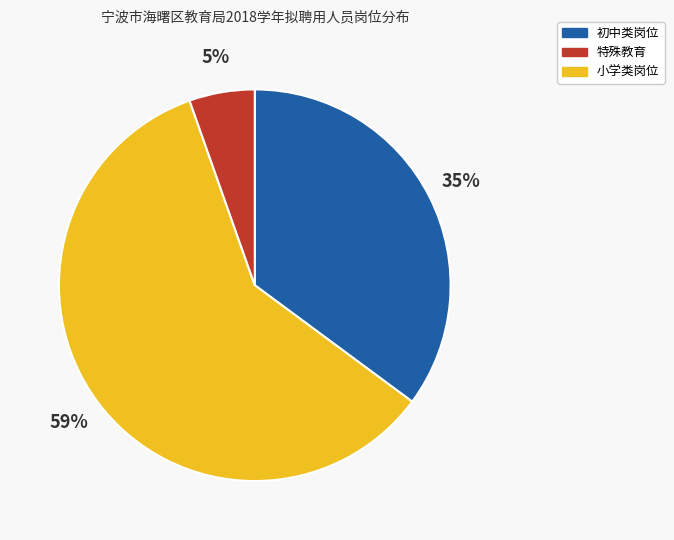

Is there a majority slice in this chart?

Yes